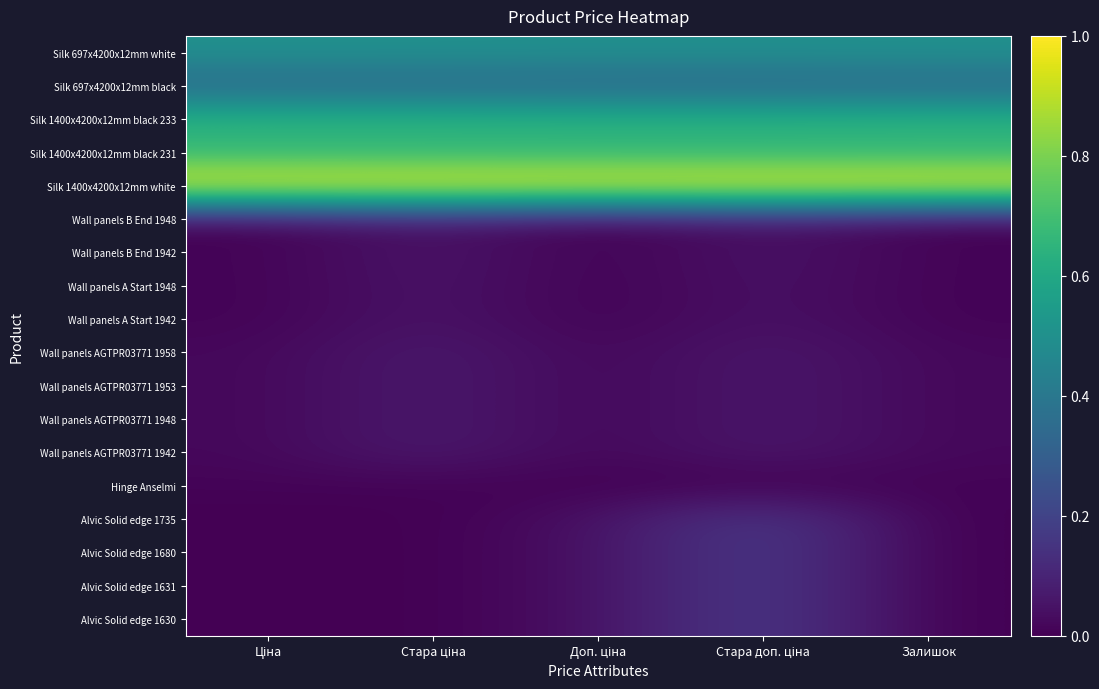

What is the greatest value displayed?

1.0